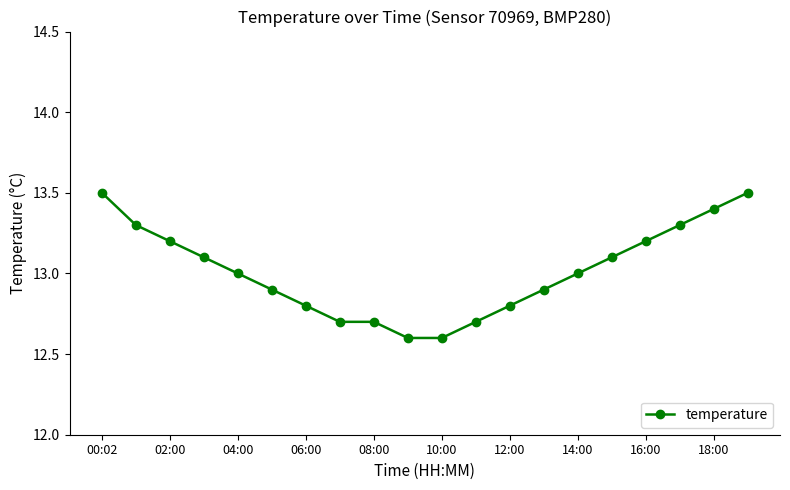

What is the sum of all values?

260.3